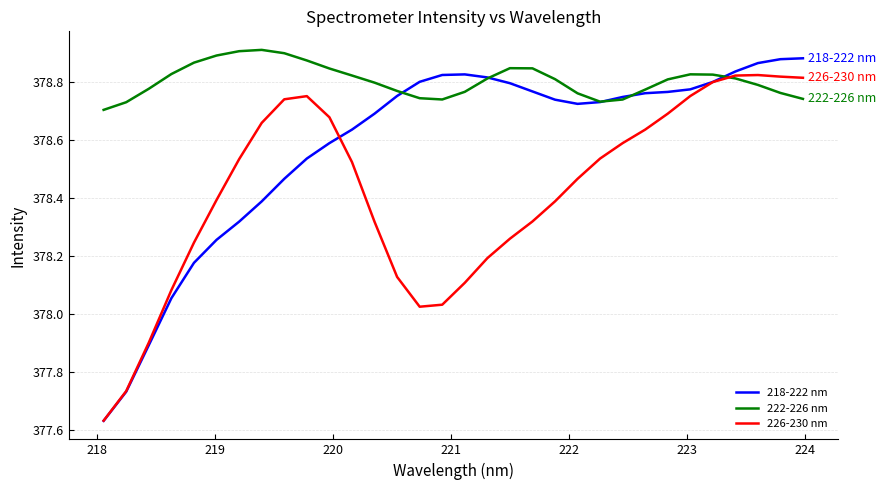

Which series has the largest range (max minus min)?

218-222 nm